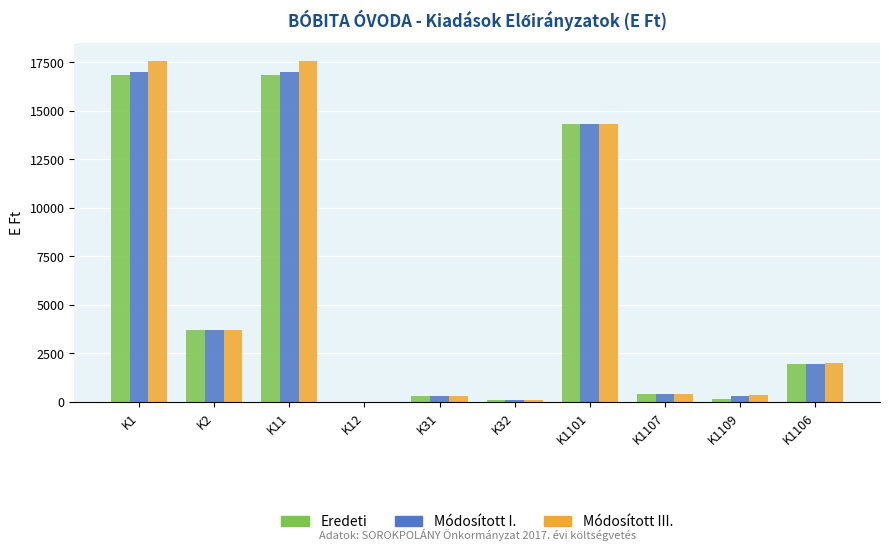

True or false: Módosított III. has a value of 410 at K1107.

True